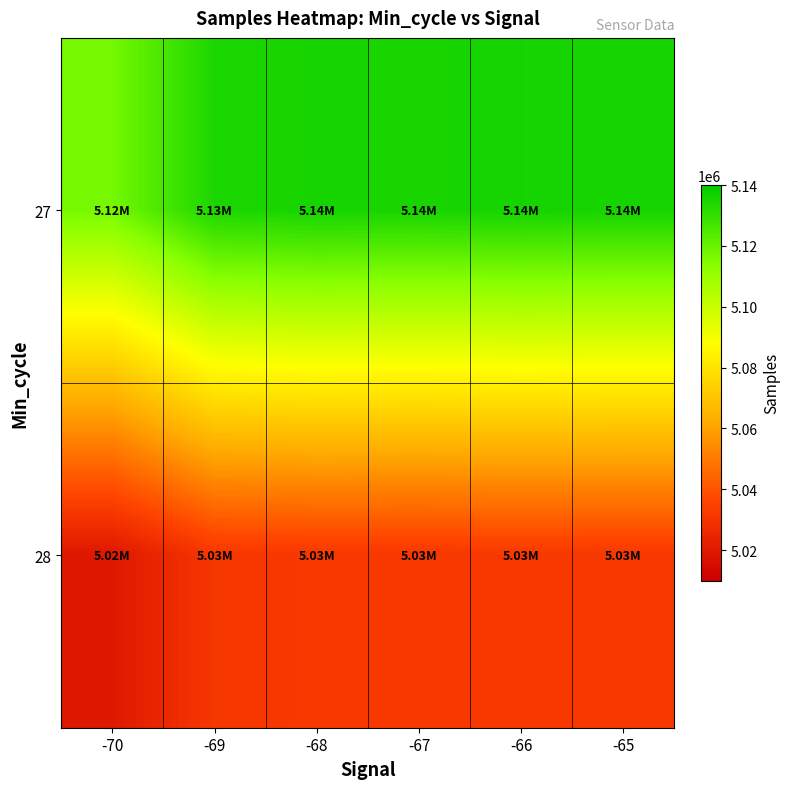

Rank the series by their average value, from highest to lowest.

27, 28